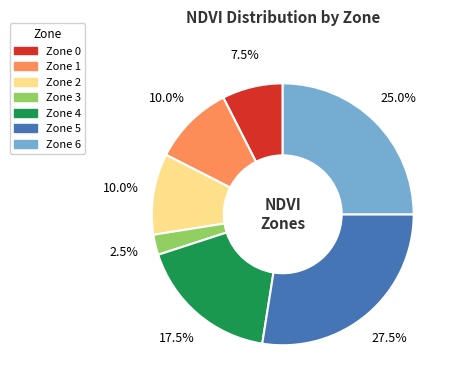

Does Zone 0 represent more than half of the total?

No